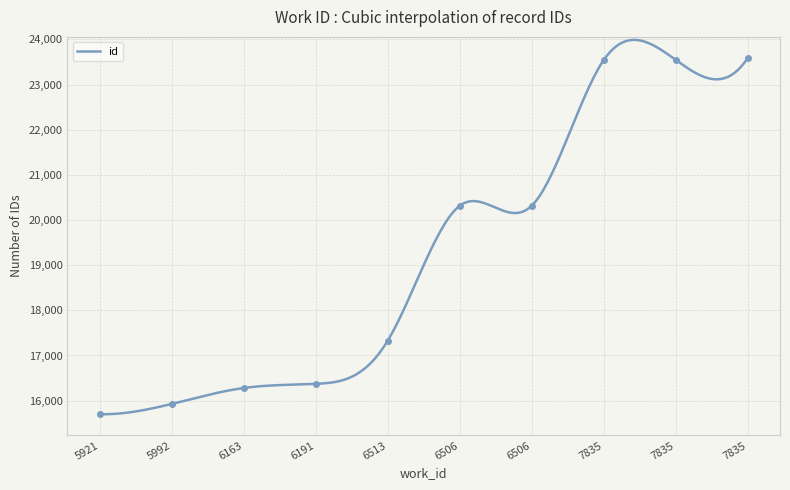

Reading left to right, list all the values displayed in this chart.

15699	15927	16280	16372	17327	20315	20316	23541	23548	23584